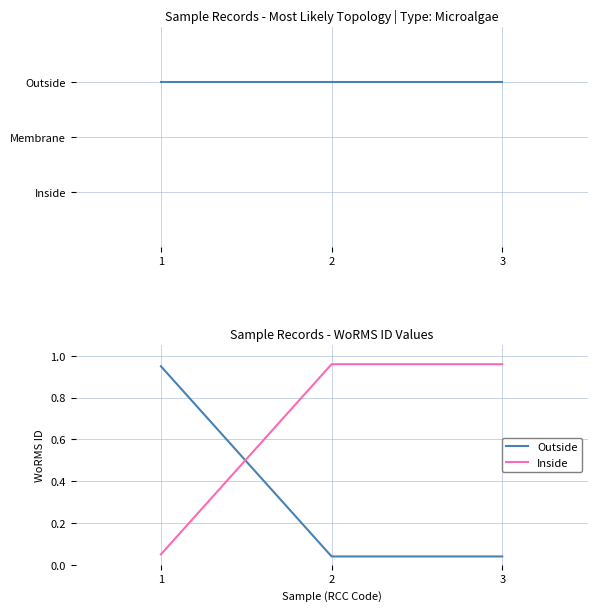

Is it true that WoRMS ID topology equals 3.1 at 2?

False